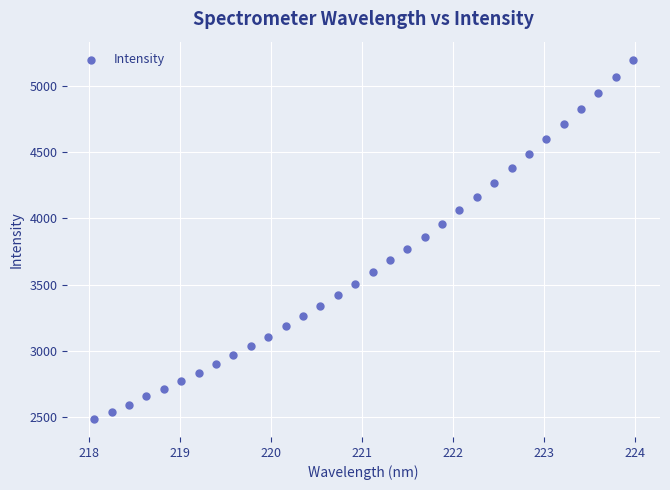

What is the range of X values (max minus min)?

5.9